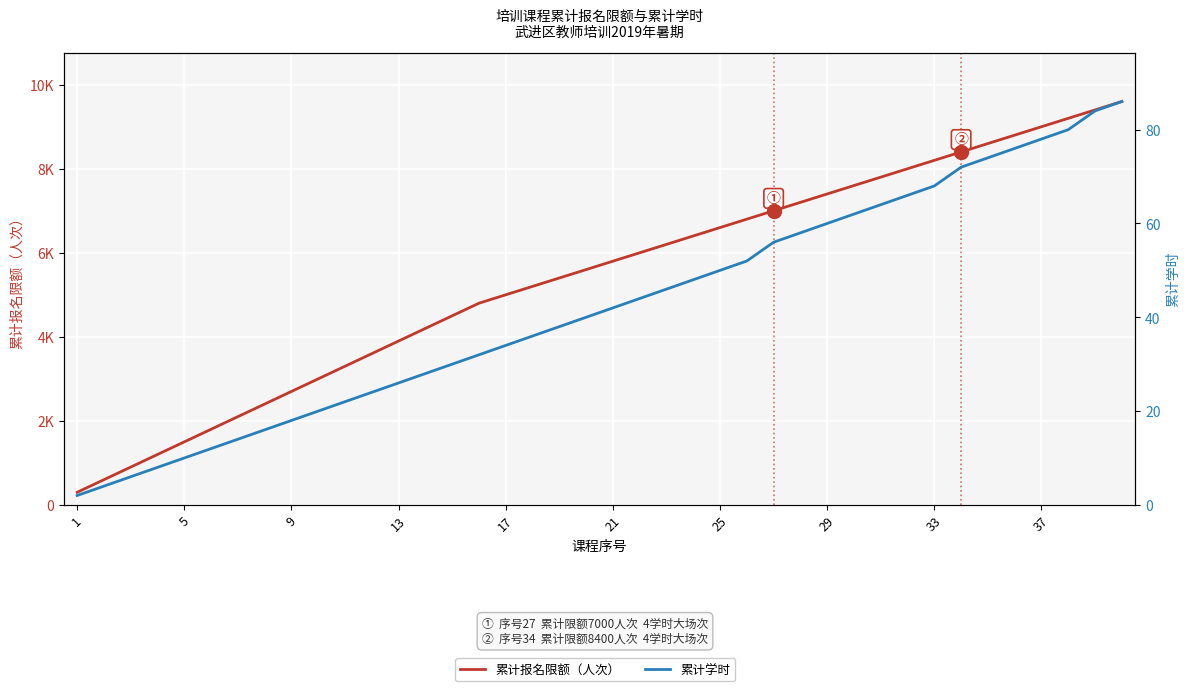

How many distinct data groups are displayed?

2